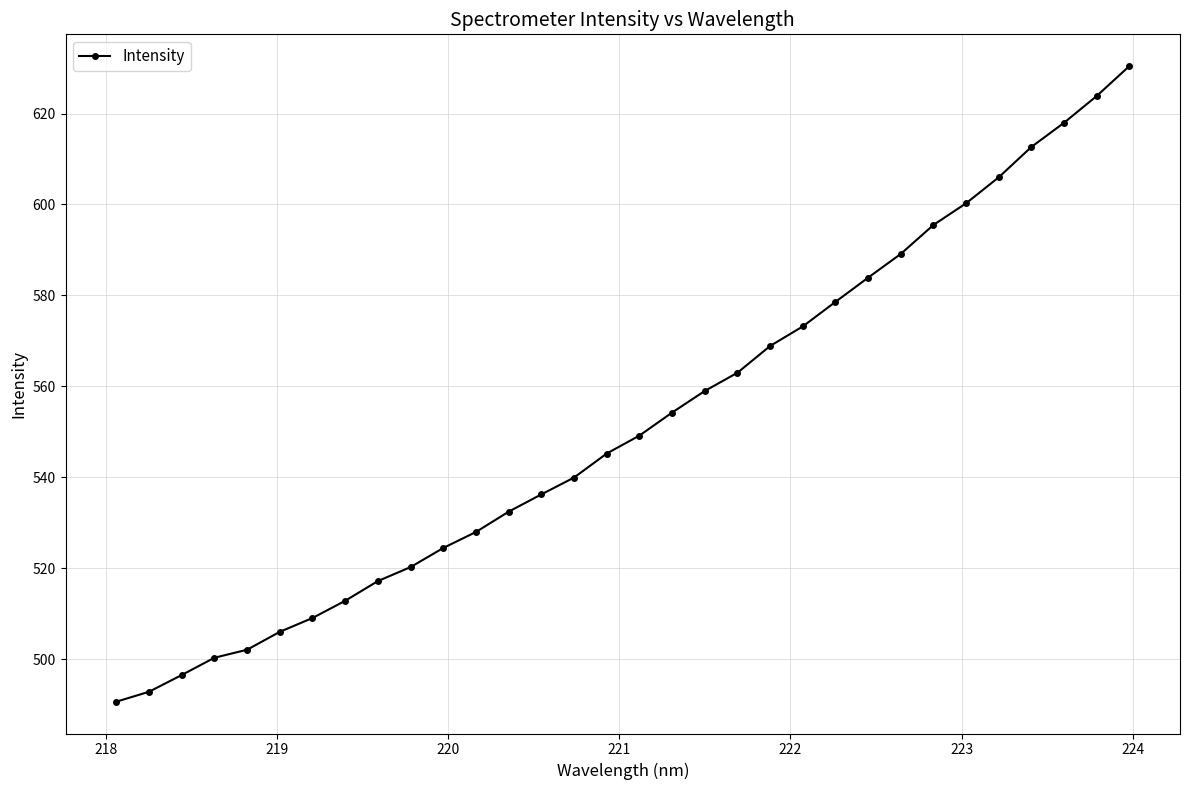

What is the value of the 12th point from the left?

528.0